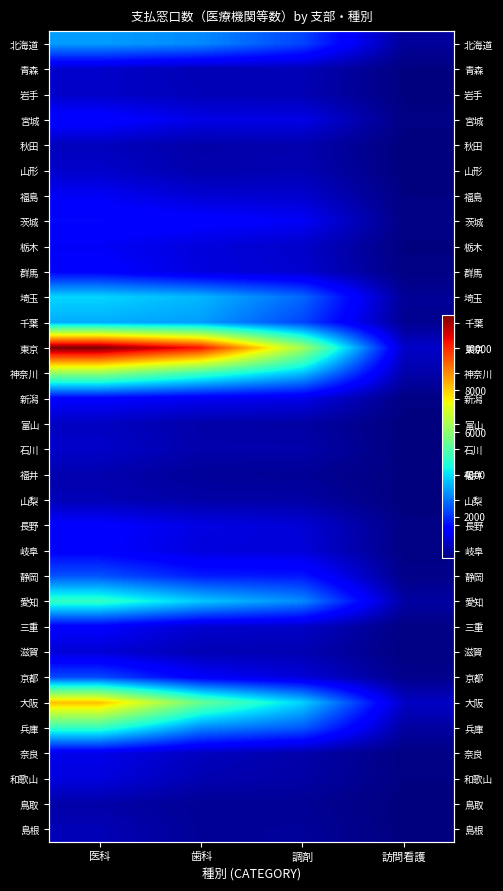

Is it true that 大阪 equals 2419 at 調剤?

False